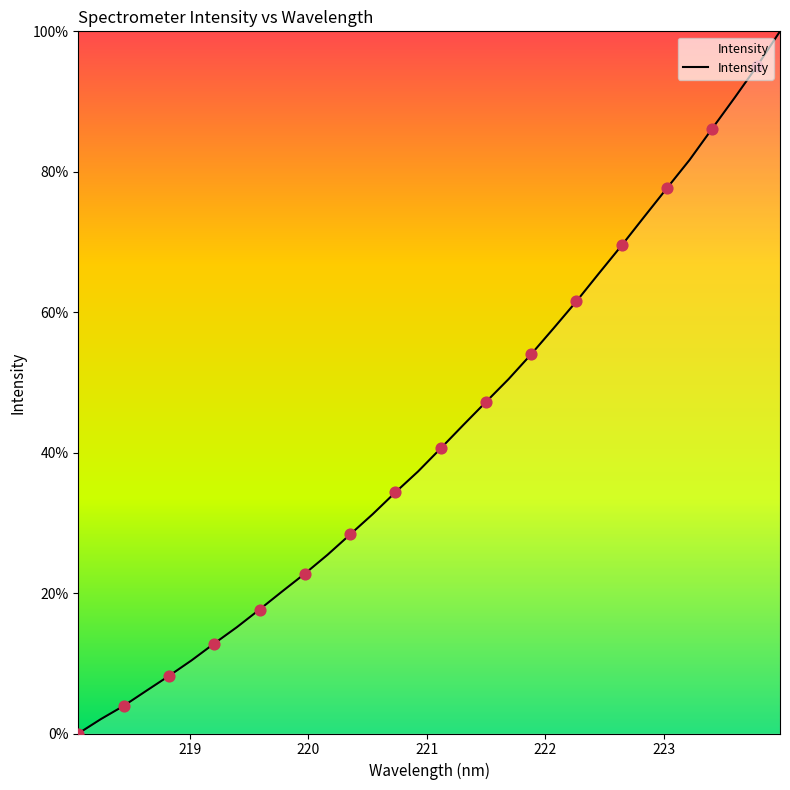

What is the difference between the maximum and minimum values?

100.0